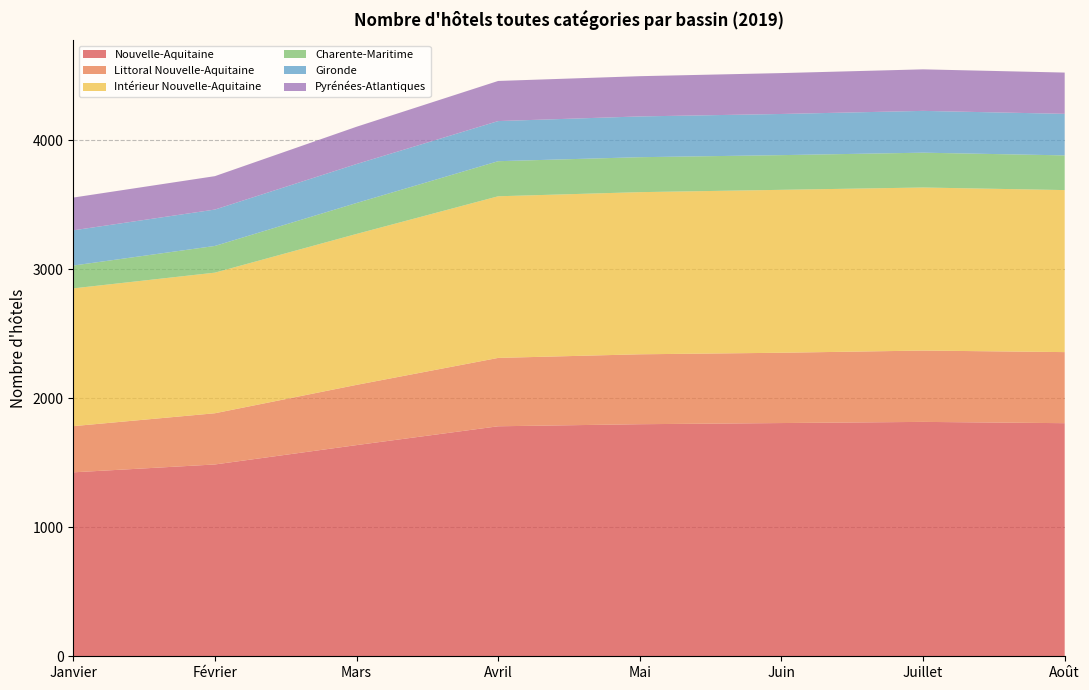

Reading left to right, what are all the values shown in this chart?

Nouvelle-Aquitaine: 1426	1487	1637	1783	1799	1808	1817	1807
Littoral Nouvelle-Aquitaine: 358	397	467	530	542	545	553	551
Intérieur Nouvelle-Aquitaine: 1068	1090	1170	1253	1257	1263	1264	1256
Charente-Maritime: 177	207	240	272	271	269	270	269
Gironde: 273	282	302	311	316	319	324	322
Pyrénées-Atlantiques: 254	259	289	311	312	317	322	320